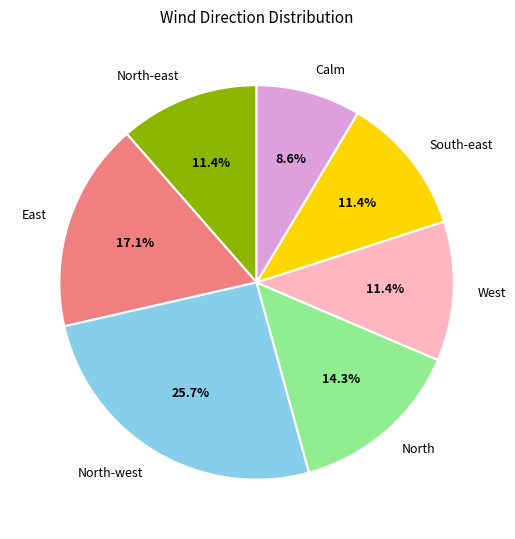

What percentage do Calm and South-east together represent?

20.0%